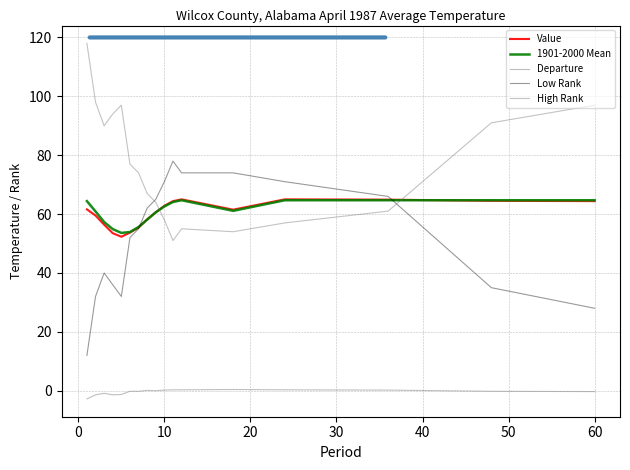

What is the minimum value for Value?

52.3